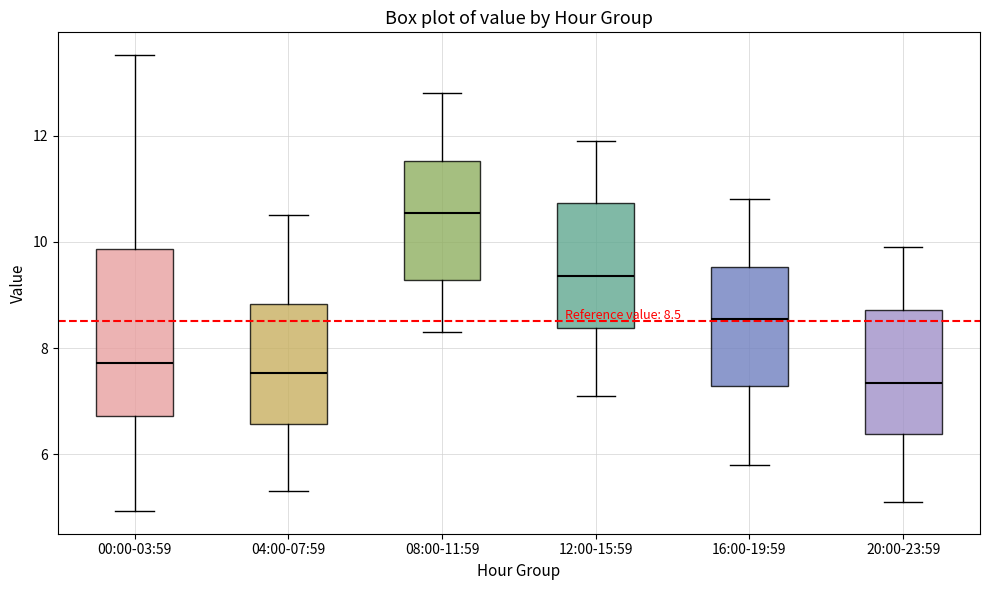

Which box's median line is the highest?

08:00-11:59